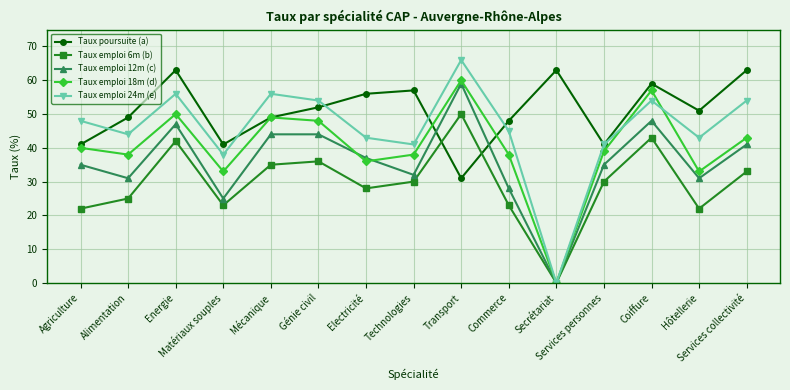

Reading left to right, list all the values displayed in this chart.

Taux poursuite (a): 41	49	63	41	49	52	56	57	31	48	63	41	59	51	63
Taux emploi 6m (b): 22	25	42	23	35	36	28	30	50	23	0	30	43	22	33
Taux emploi 12m (c): 35	31	47	25	44	44	37	32	59	28	0	35	48	31	41
Taux emploi 18m (d): 40	38	50	33	49	48	36	38	60	38	0	39	57	33	43
Taux emploi 24m (e): 48	44	56	38	56	54	43	41	66	45	0	41	54	43	54